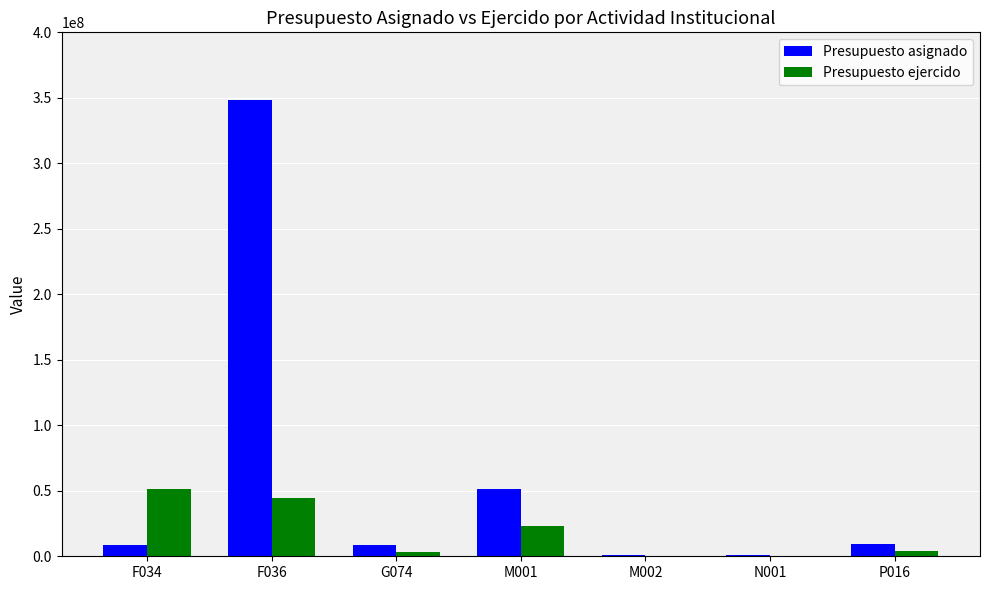

What is the sum of the Presupuesto ejercido values at M002 and F034?

51203013.0